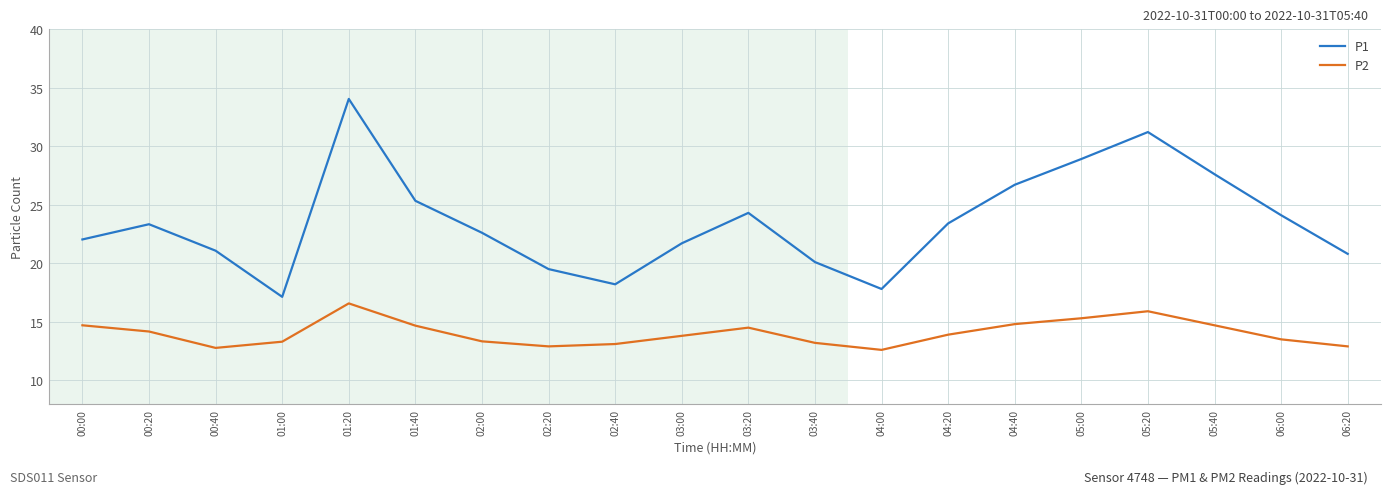

What is the smallest value displayed?

12.6